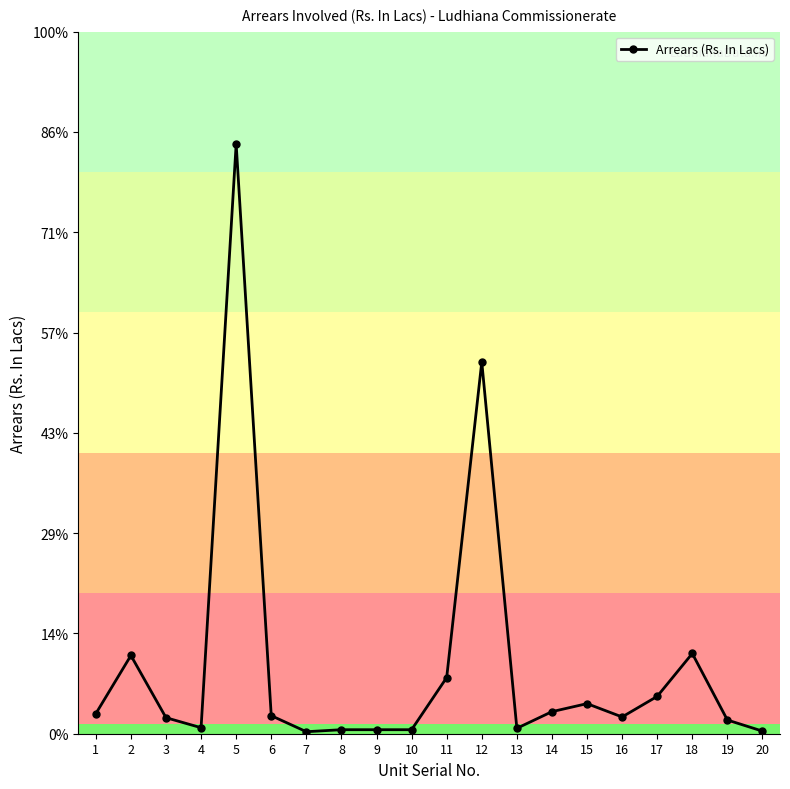

Reading left to right, what are all the values shown in this chart?

1=0.1	2=0.4	3=0.1	4=0.0	5=2.9	6=0.1	7=0.0	8=0.0	9=0.0	10=0.0	11=0.3	12=1.9	13=0.0	14=0.1	15=0.1	16=0.1	17=0.2	18=0.4	19=0.1	20=0.0